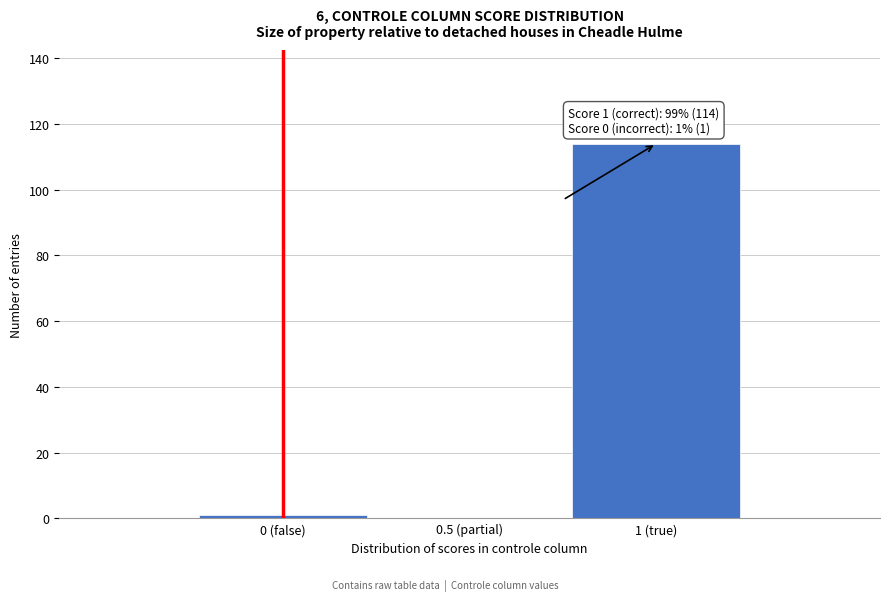

Reading left to right, transcribe all the data shown in this chart.

0 (false)=1	0.5 (partial)=0	1 (true)=114